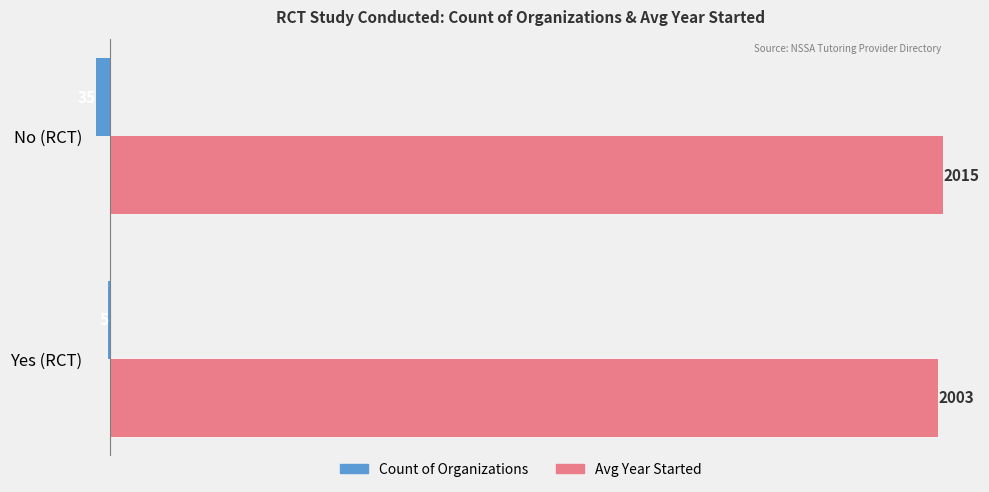

True or false: Count of Organizations has a value of -5 at Yes (RCT).

True